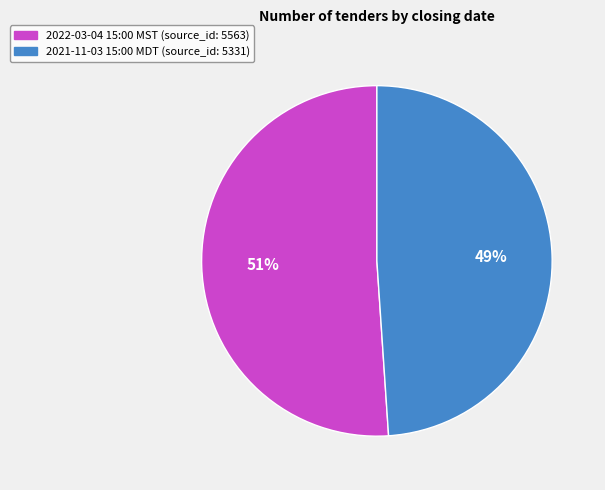

Count the number of slices in the pie.

2